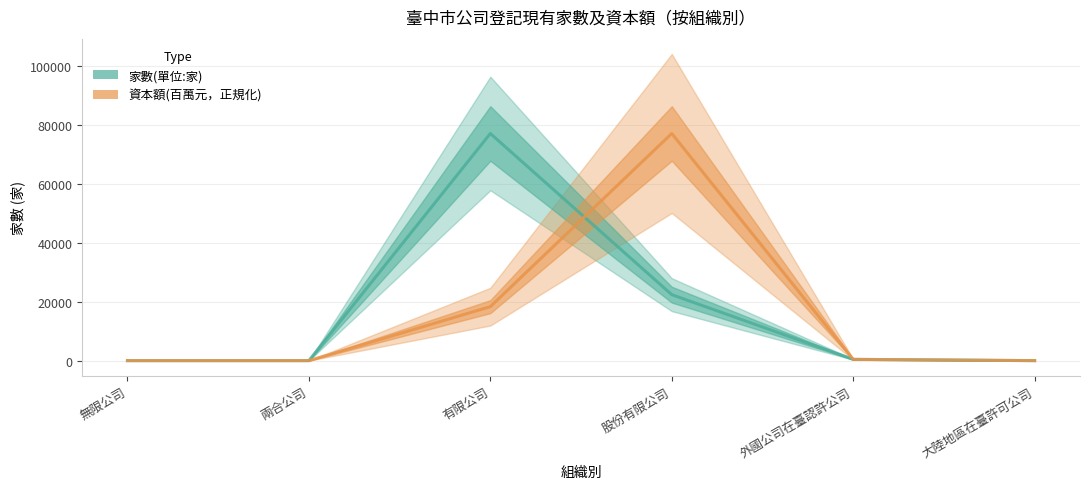

Where is the first local minimum for 資本額(單位:百萬元)
(正規化至家數尺度)?

兩合公司